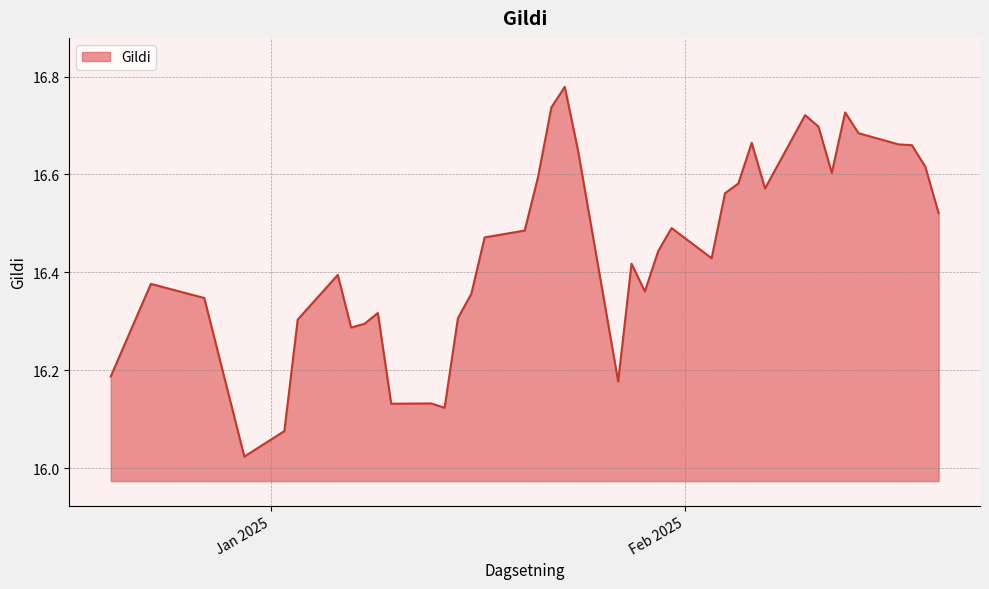

What is the difference between the maximum and minimum values?

0.8